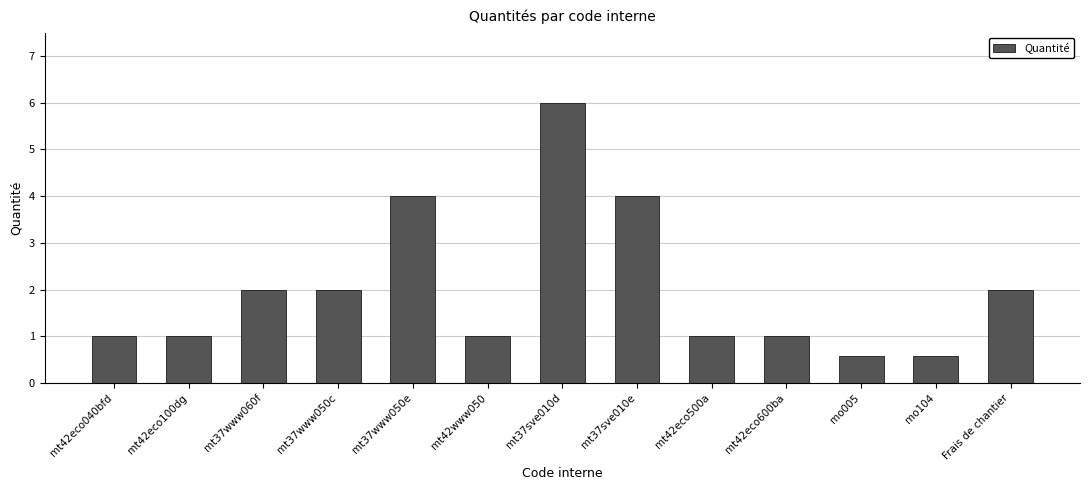

What is the change in value from mt42eco100dg to mt37www060f?

+1.0